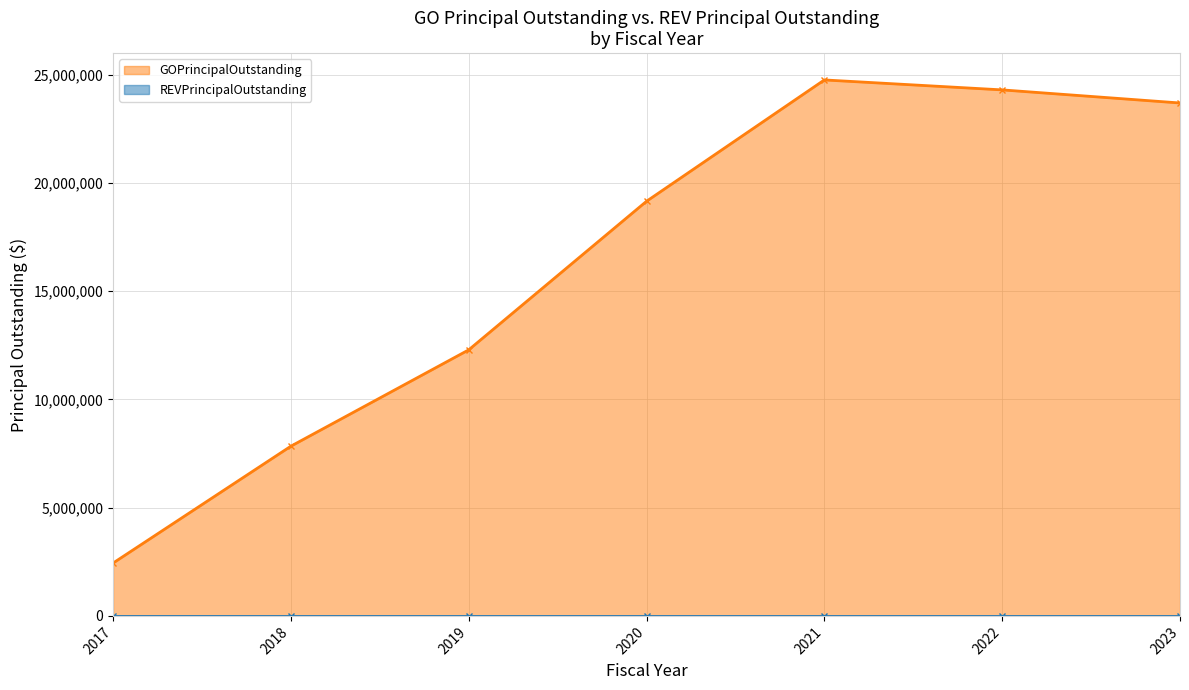

How many data points are less than 19155000?

3